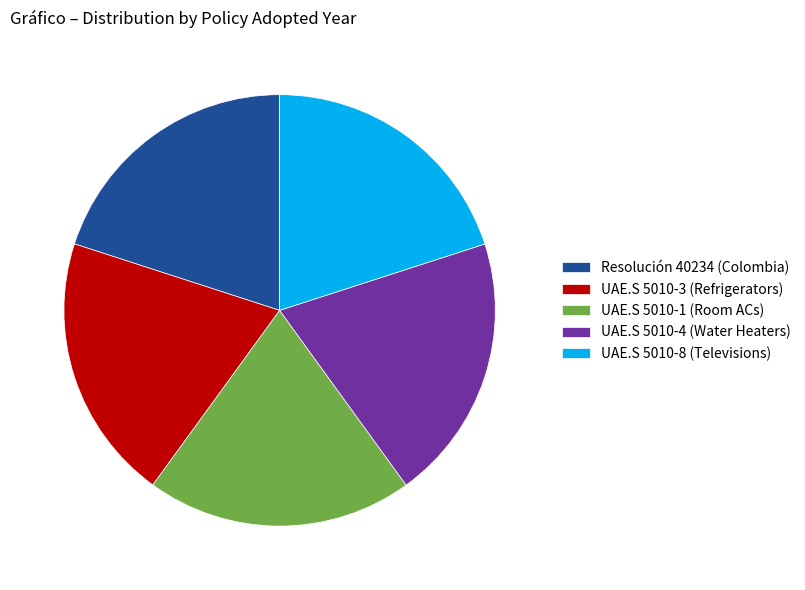

Is there any slice that represents more than half of the pie?

No